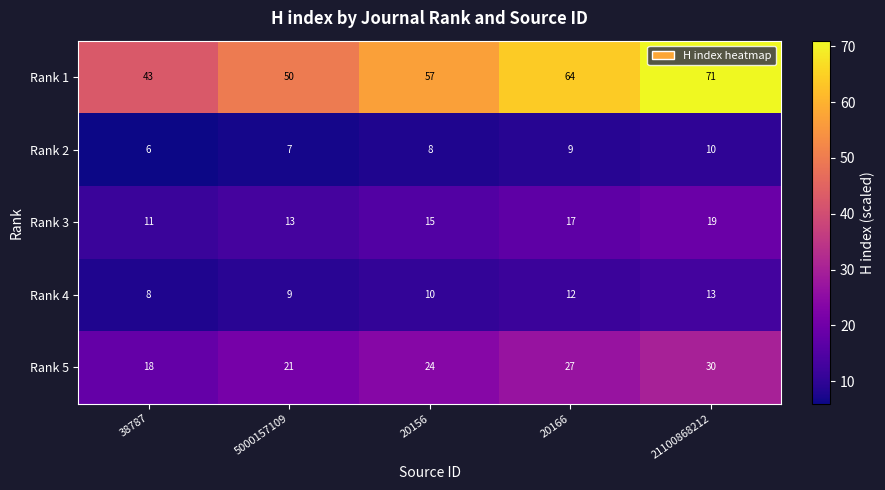

Which label corresponds to the largest value in the chart?

21100868212